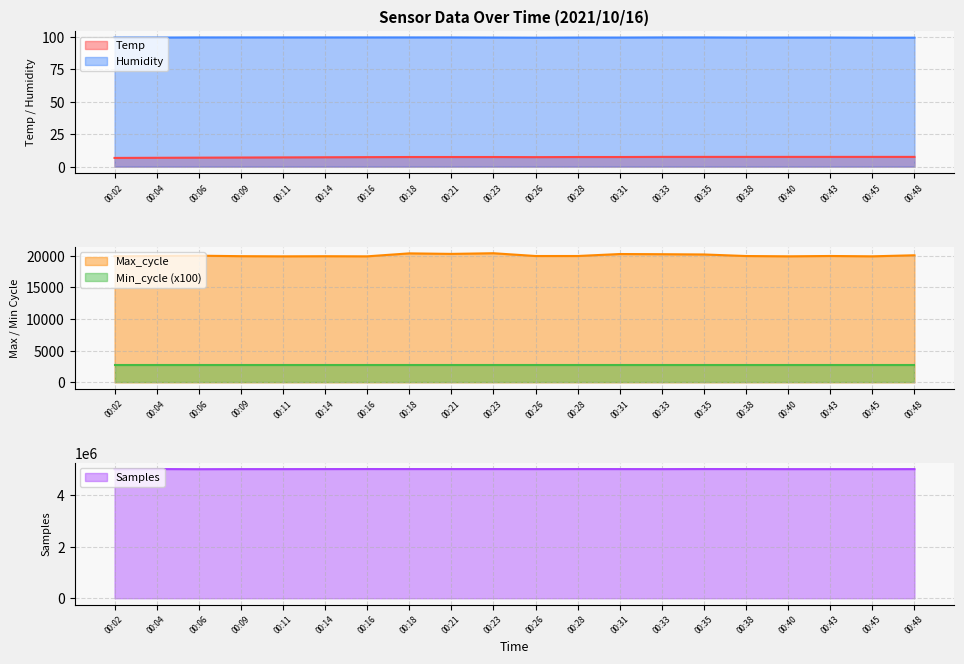

At which category does Samples reach its first local peak?

00:04